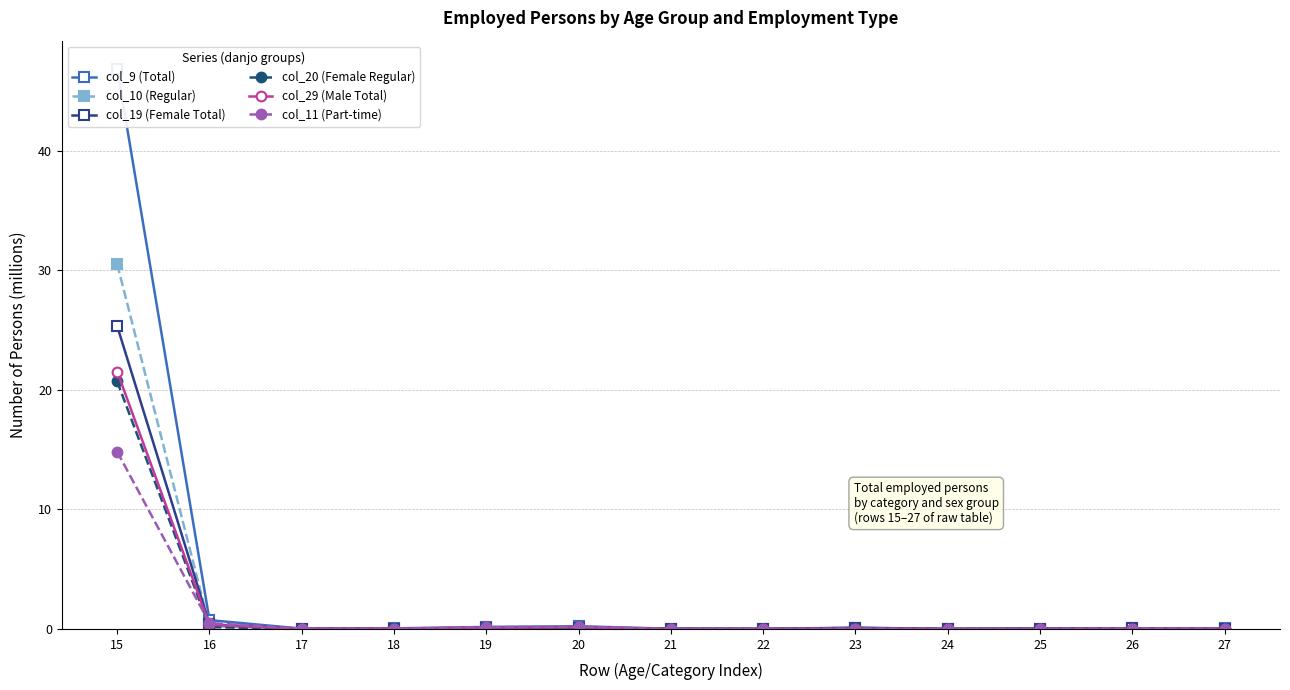

What is the total value across all series at 27?

0.1